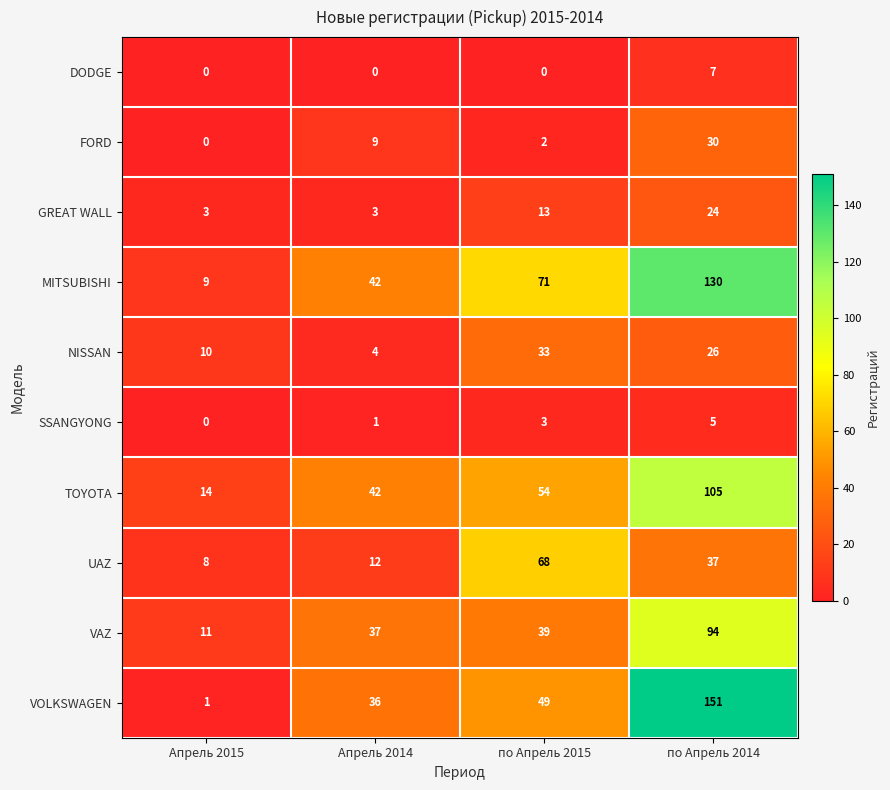

Rank the series by their maximum value, from lowest to highest.

SSANGYONG, DODGE, GREAT WALL, FORD, NISSAN, UAZ, VAZ, TOYOTA, MITSUBISHI, VOLKSWAGEN